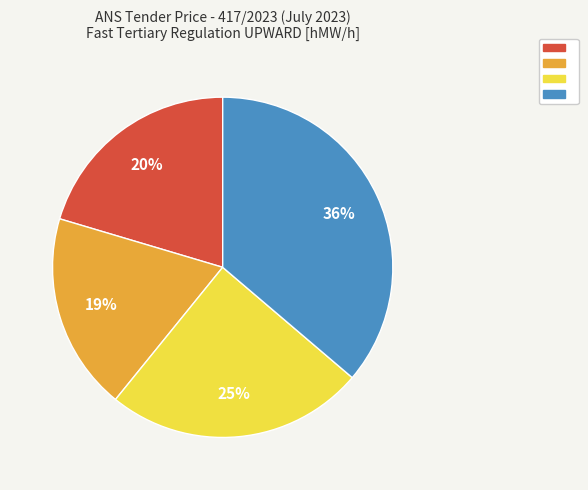

Is there a majority slice in this chart?

No